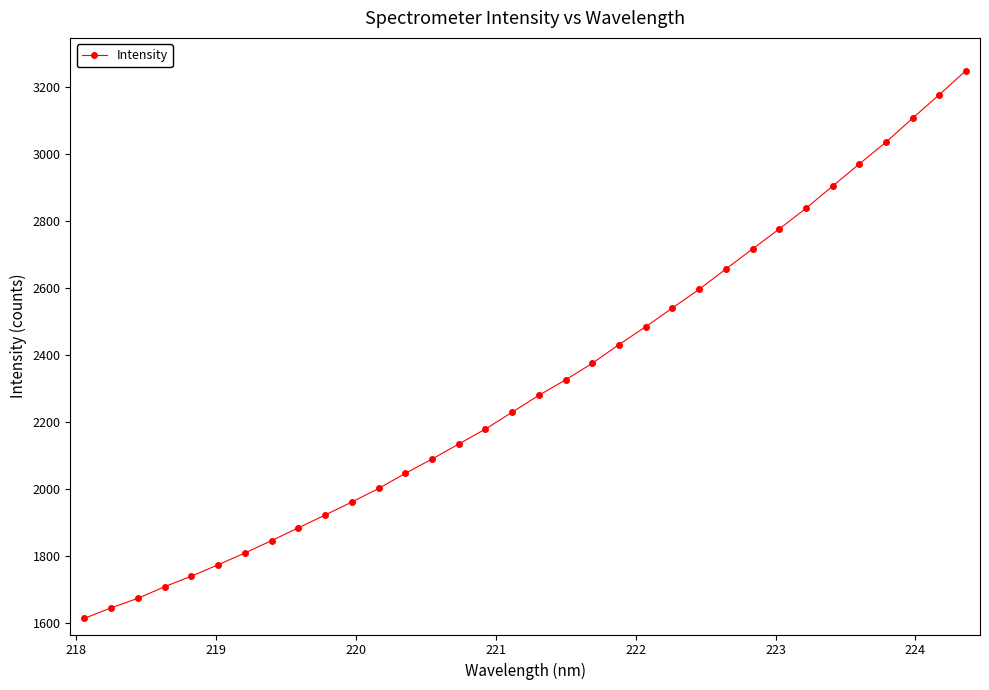

What is the average value?

2314.5